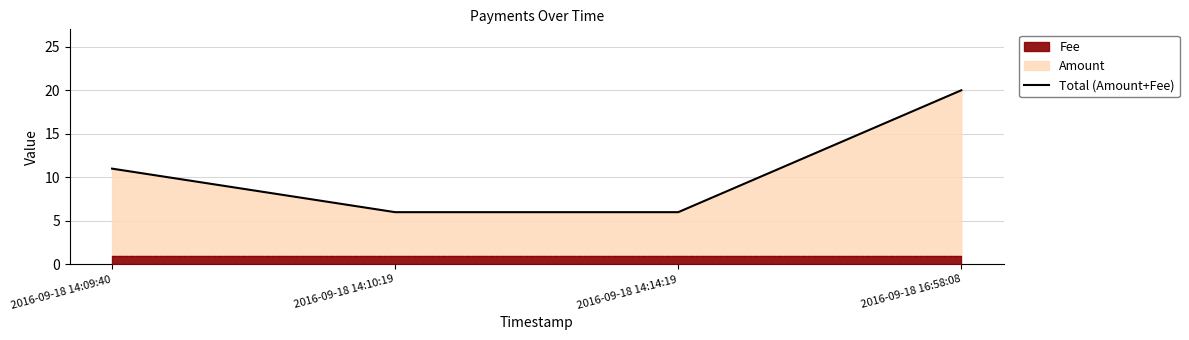

How many values are between 6 and 20?

4